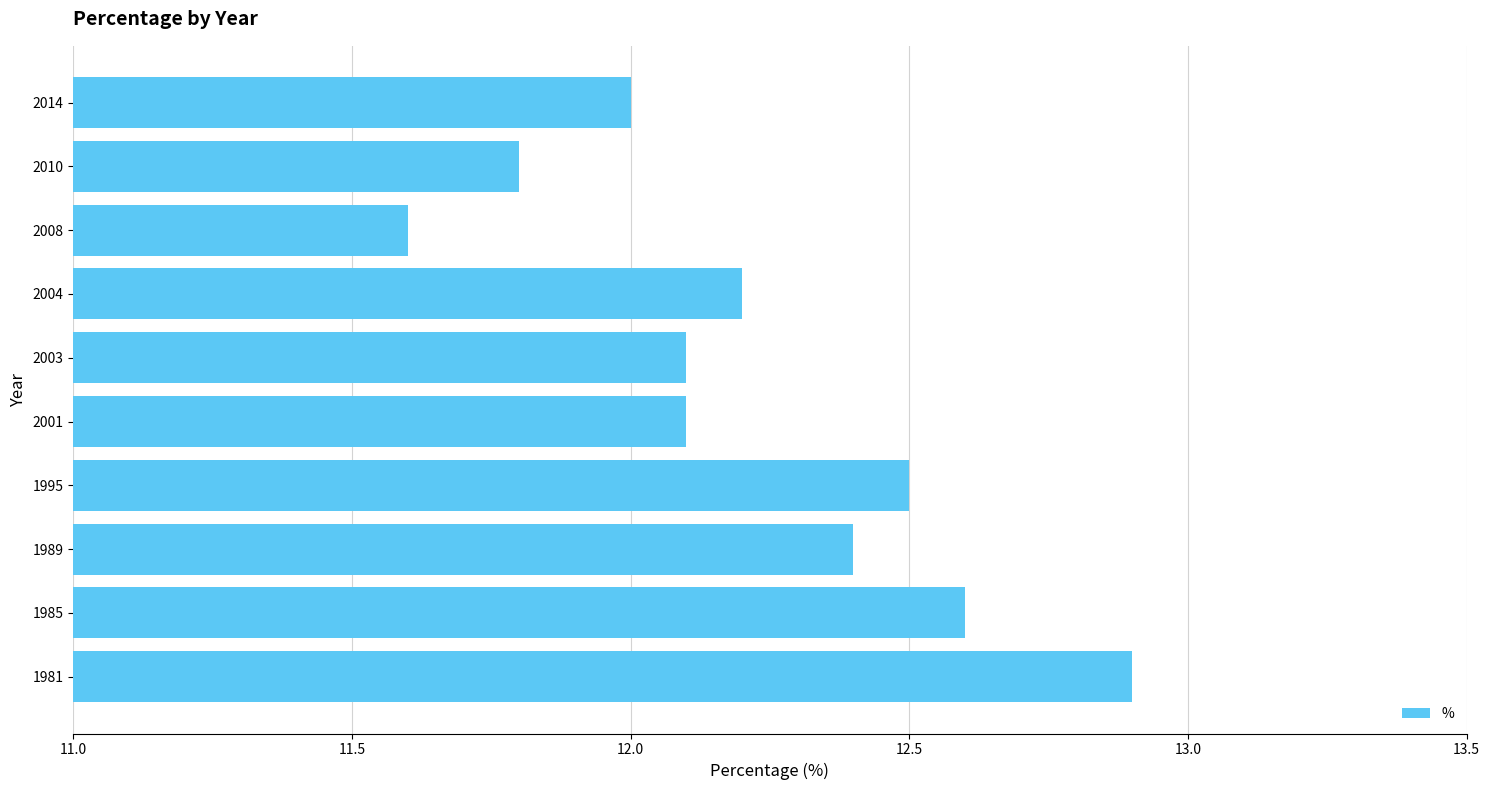

What is the sum of the values at 1995 and 1989?

24.9